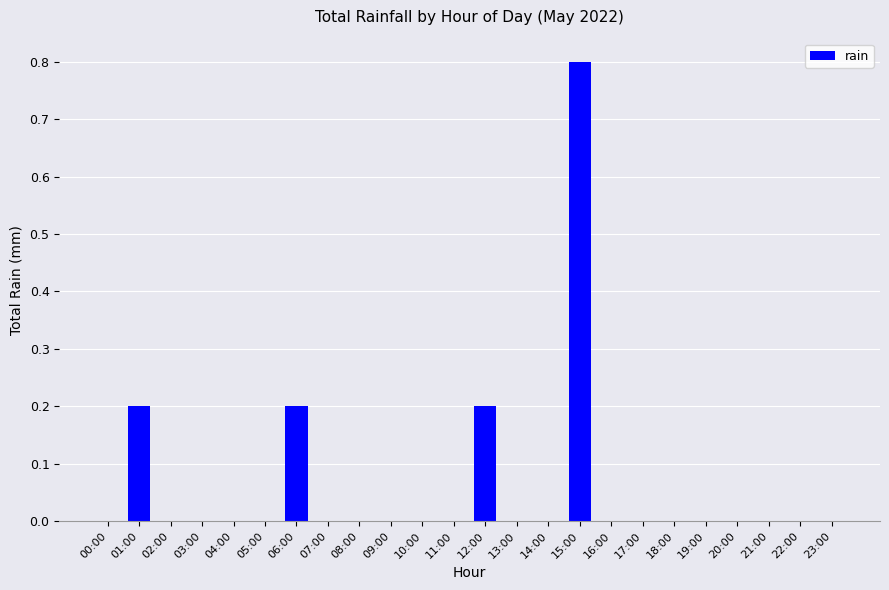

Are the bars horizontal?

No